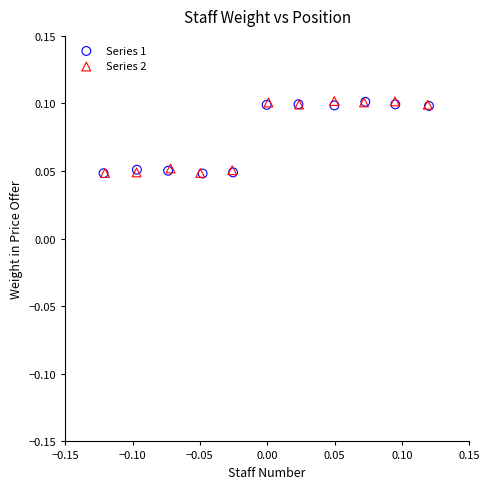

What are all the series names shown in the legend?

Series 1, Series 2